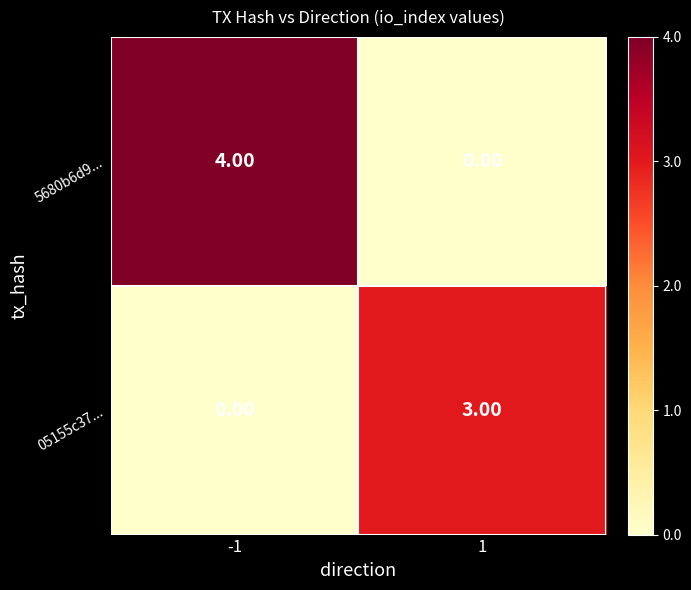

Which series has the widest spread of values?

5680b6d9...